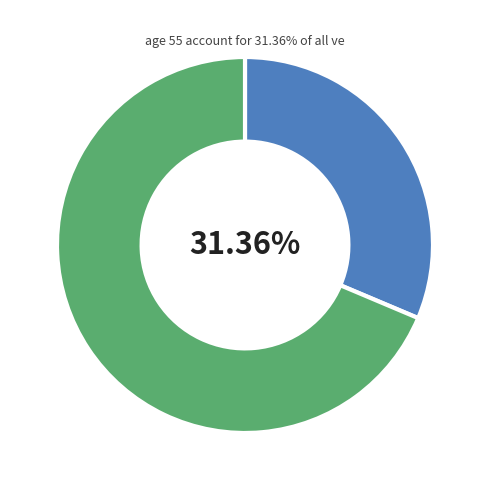

Is there any slice that represents more than half of the pie?

Yes